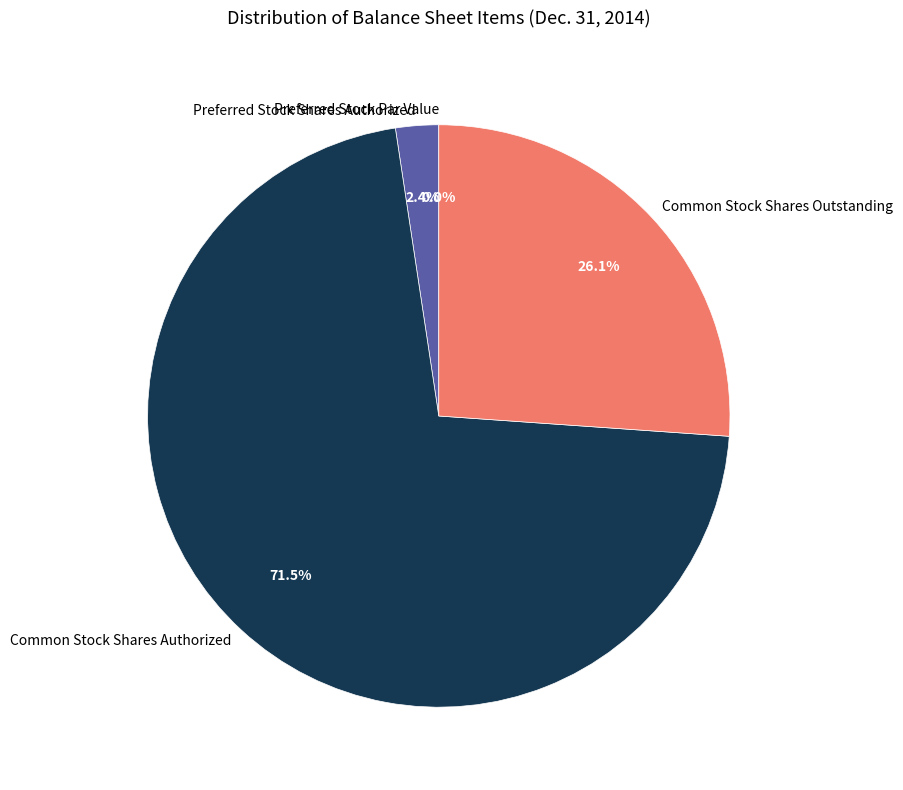

Between Common Stock Shares Outstanding and Preferred Stock Shares Authorized, which is larger?

Common Stock Shares Outstanding